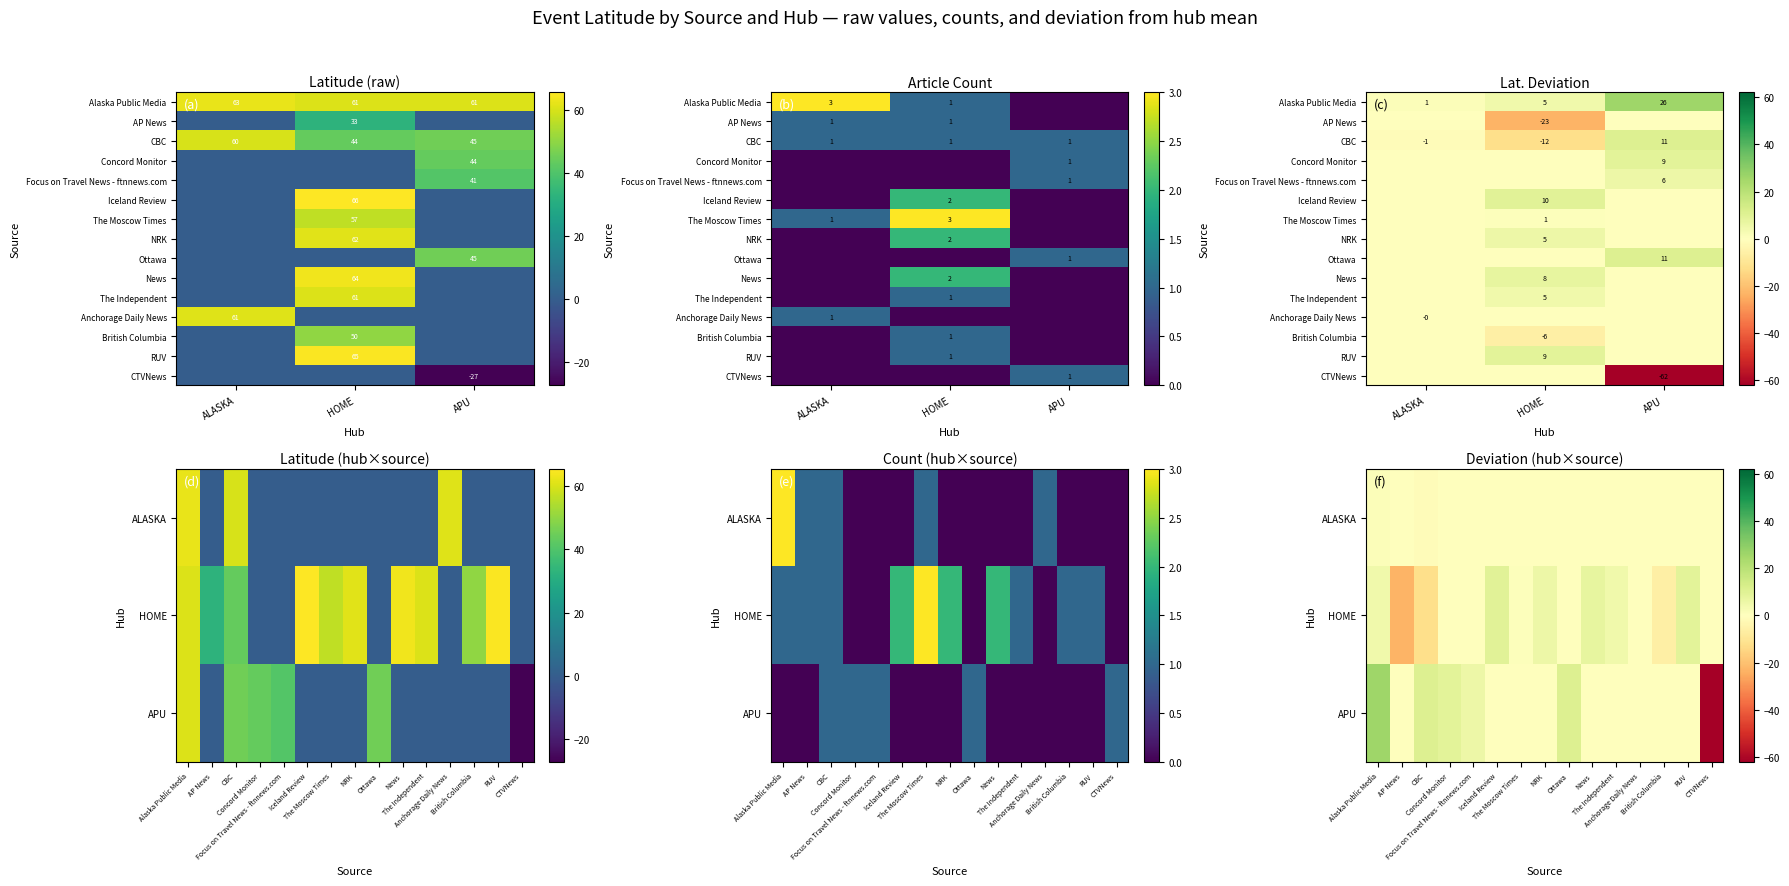

Which category has the lowest value in the Concord Monitor series?

ALASKA